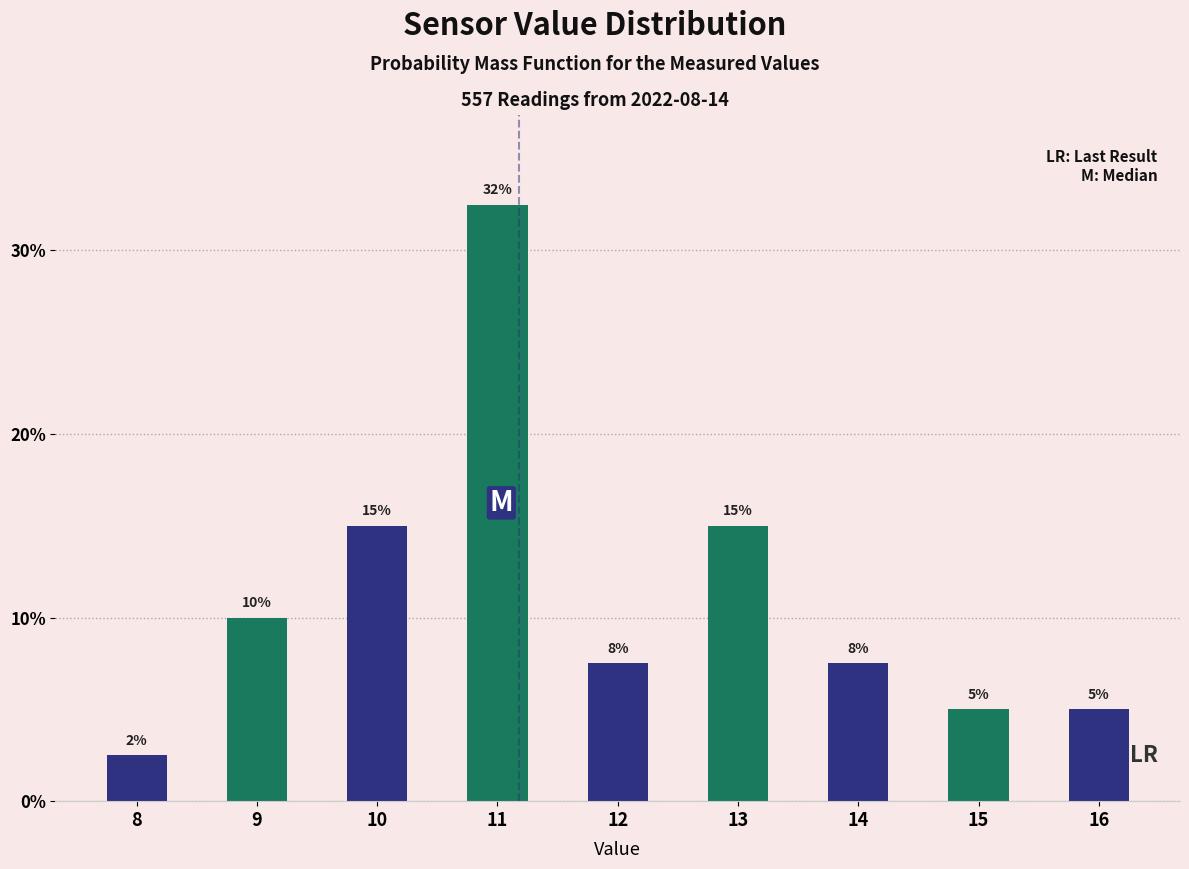

The chart shows a value of 1.8 at 15. True or false?

False